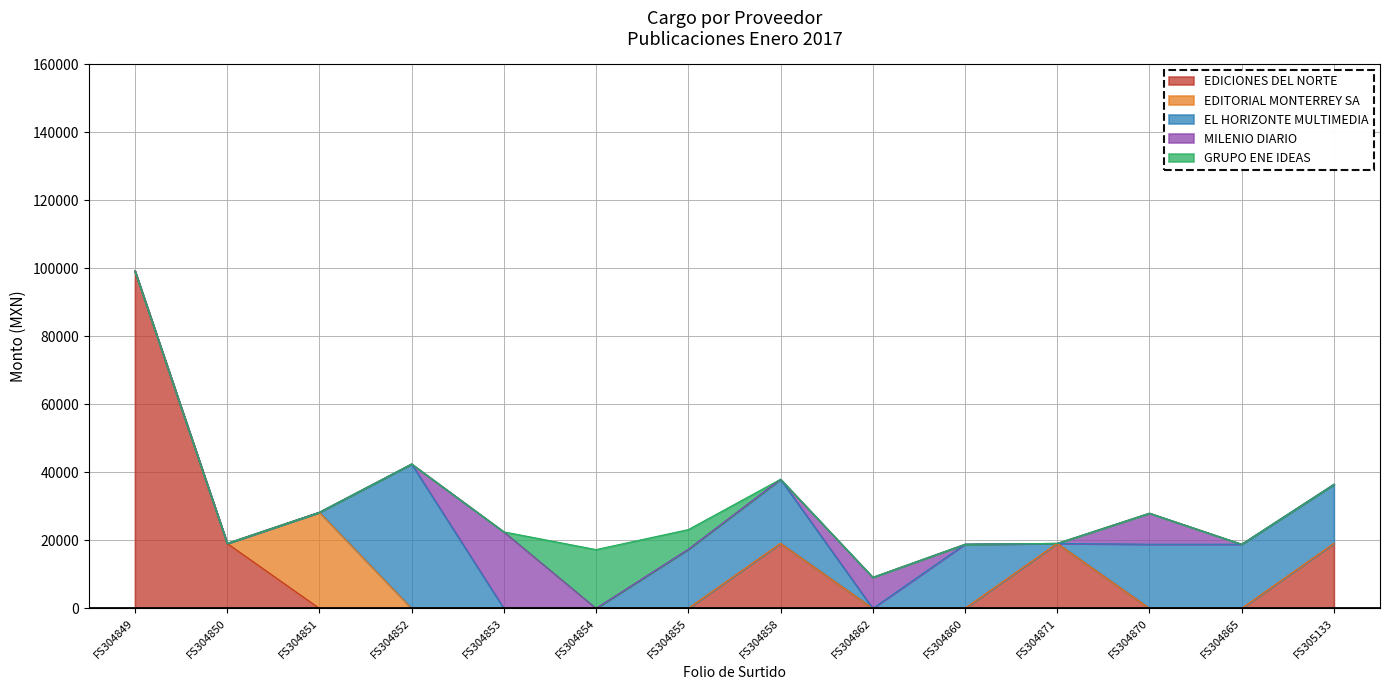

True or false: GRUPO ENE IDEAS has a value of 0.0 at FS304849.

True